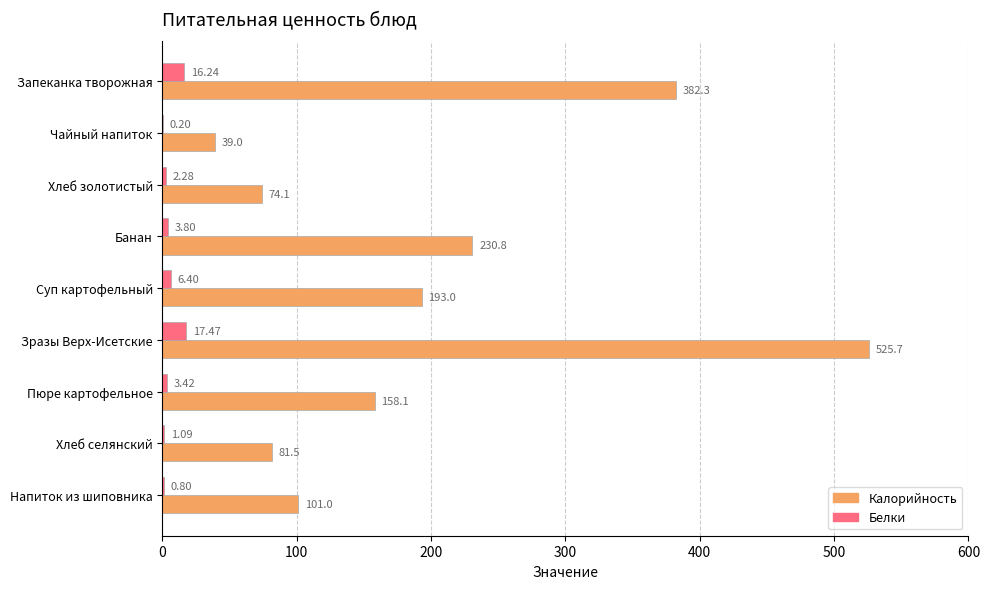

Where is Калорийность nearest to the value 282?

Банан